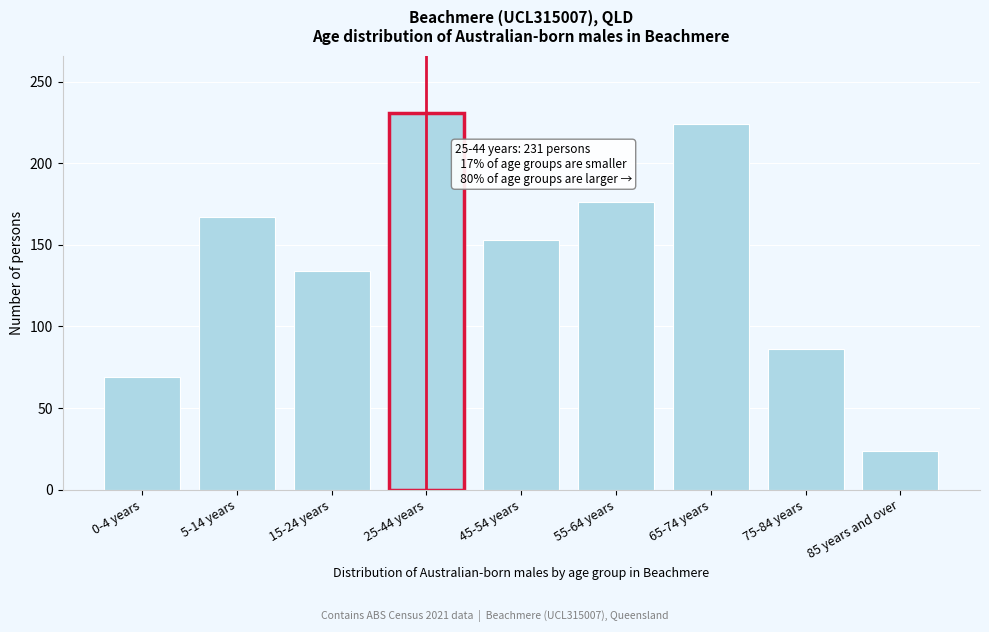

Reading left to right, what are all the values shown in this chart?

69	167	134	231	153	176	224	86	24